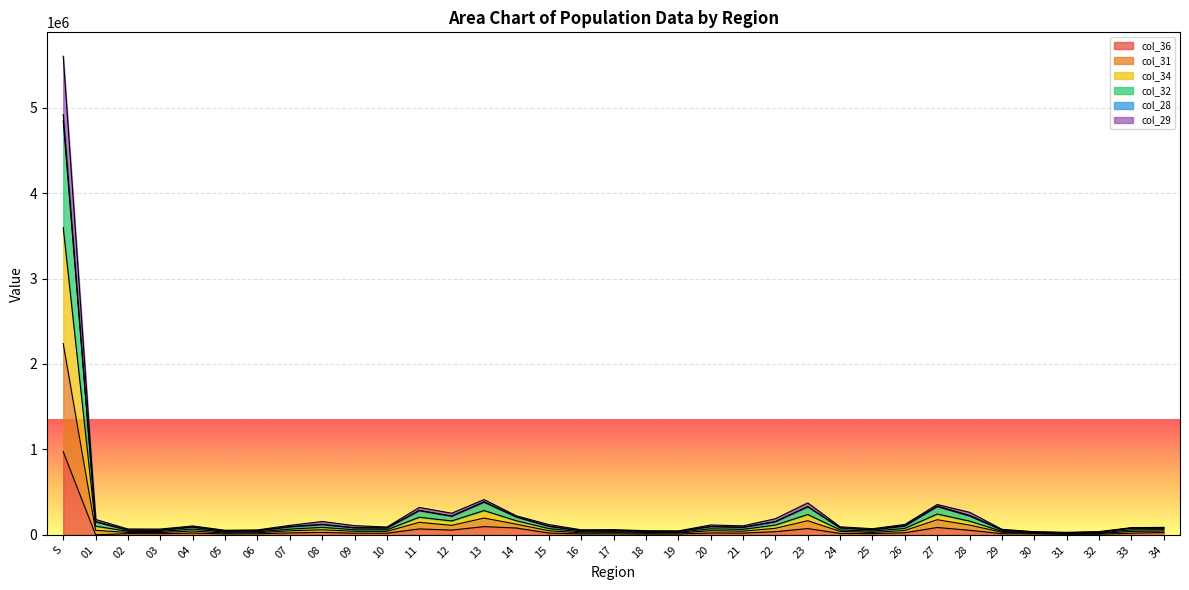

Does the chart display data point markers on the line(s)?

No